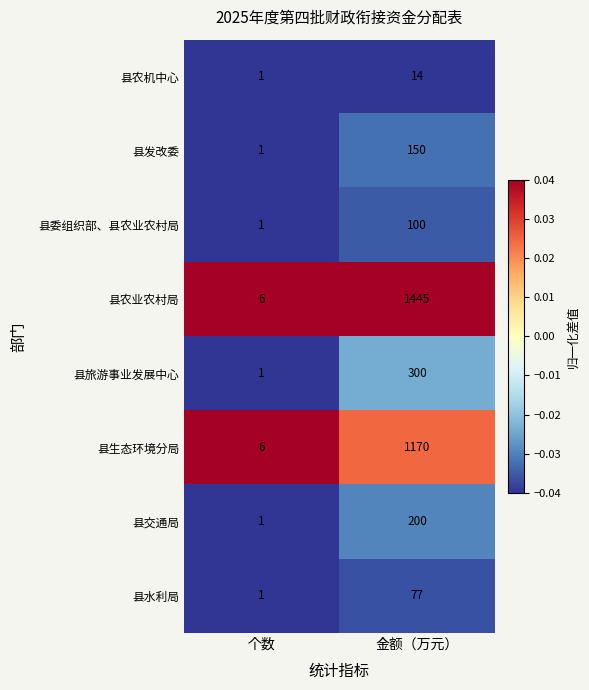

Between 个数 and 金额（万元）, which series saw the biggest shift?

县农业农村局